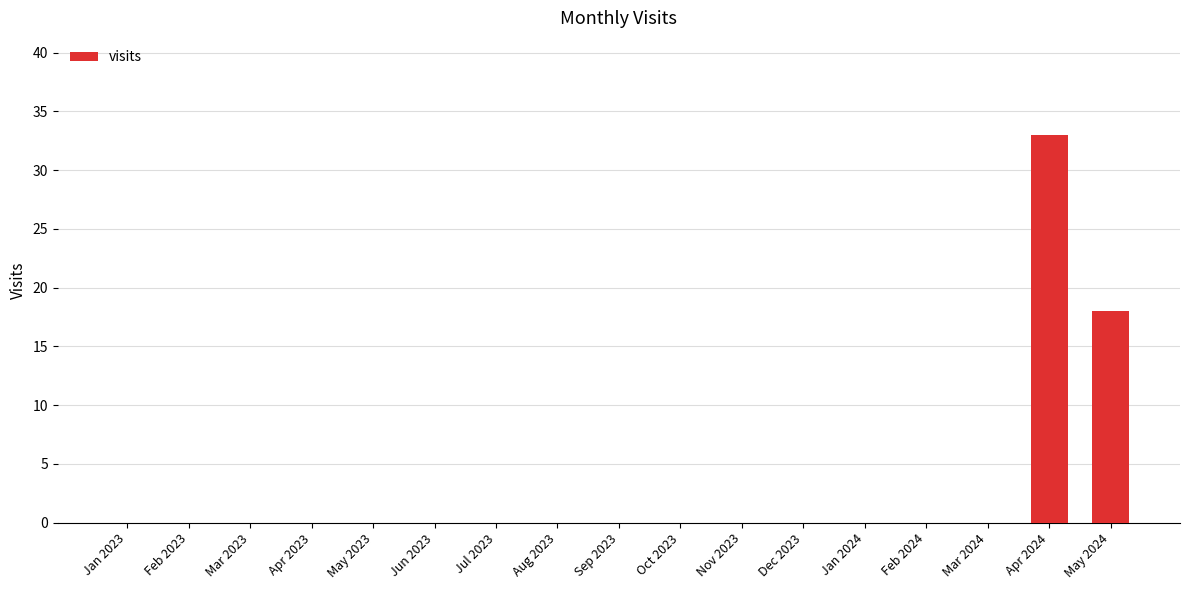

At which label is the value closest to 16?

May 2024